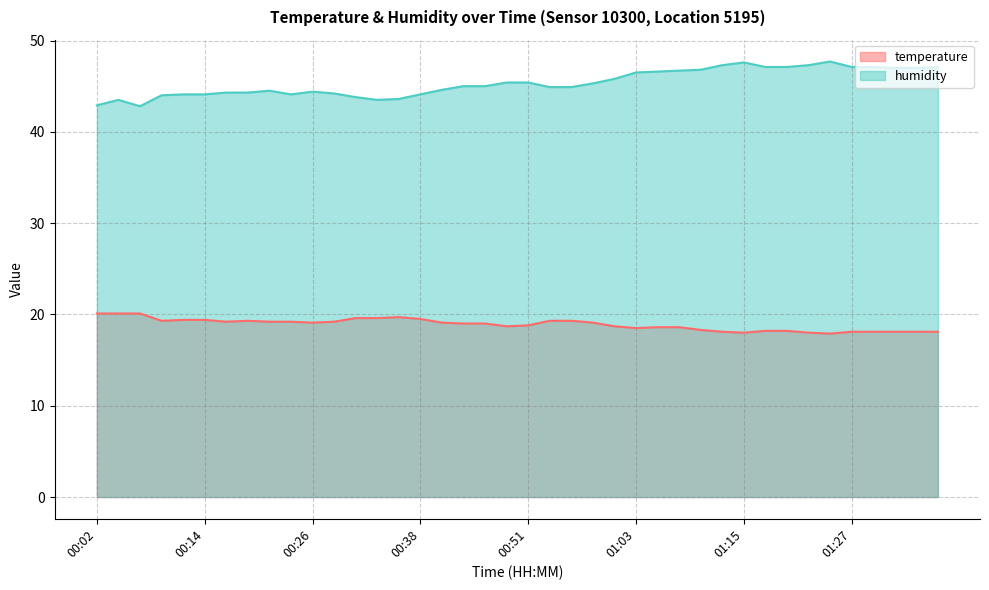

True or false: humidity and temperature cross at least once.

False